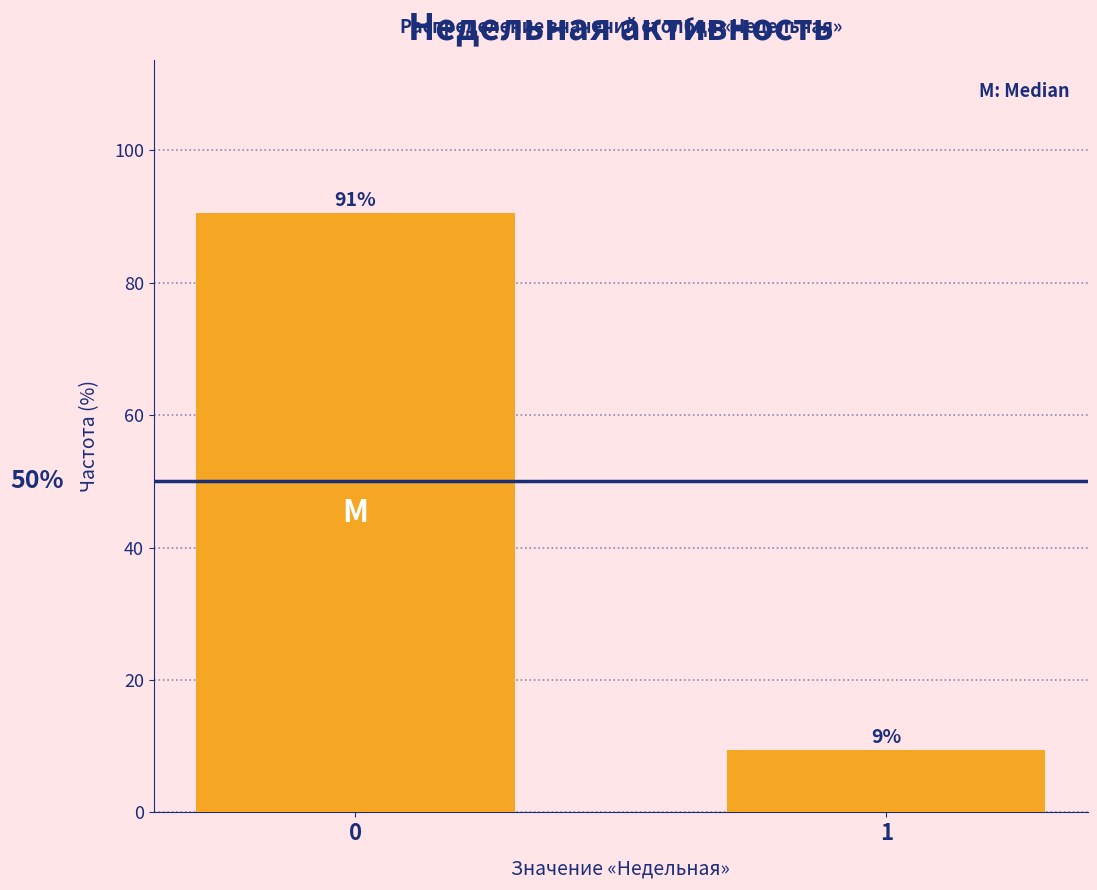

How many bars are there in total?

2